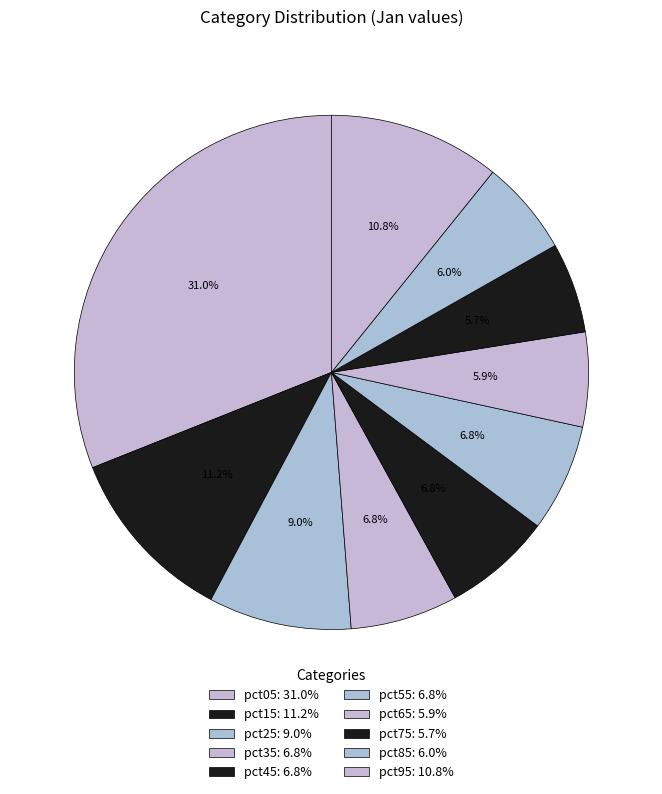

To the nearest percent, what is the difference between the largest and smallest slice percentages?

25%